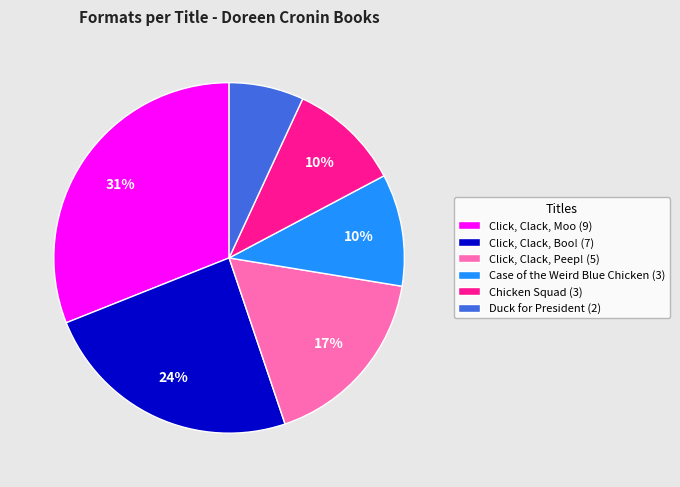

How many segments does this pie chart have?

6